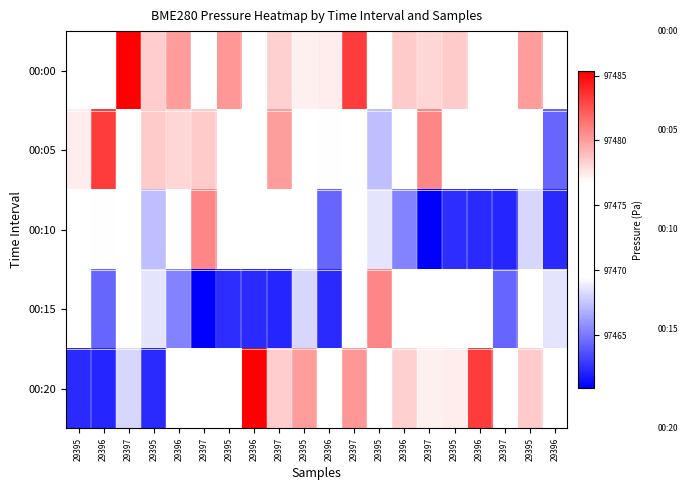

Rank the series by their maximum value, from highest to lowest.

00:00, 00:20, 00:05, 00:10, 00:15